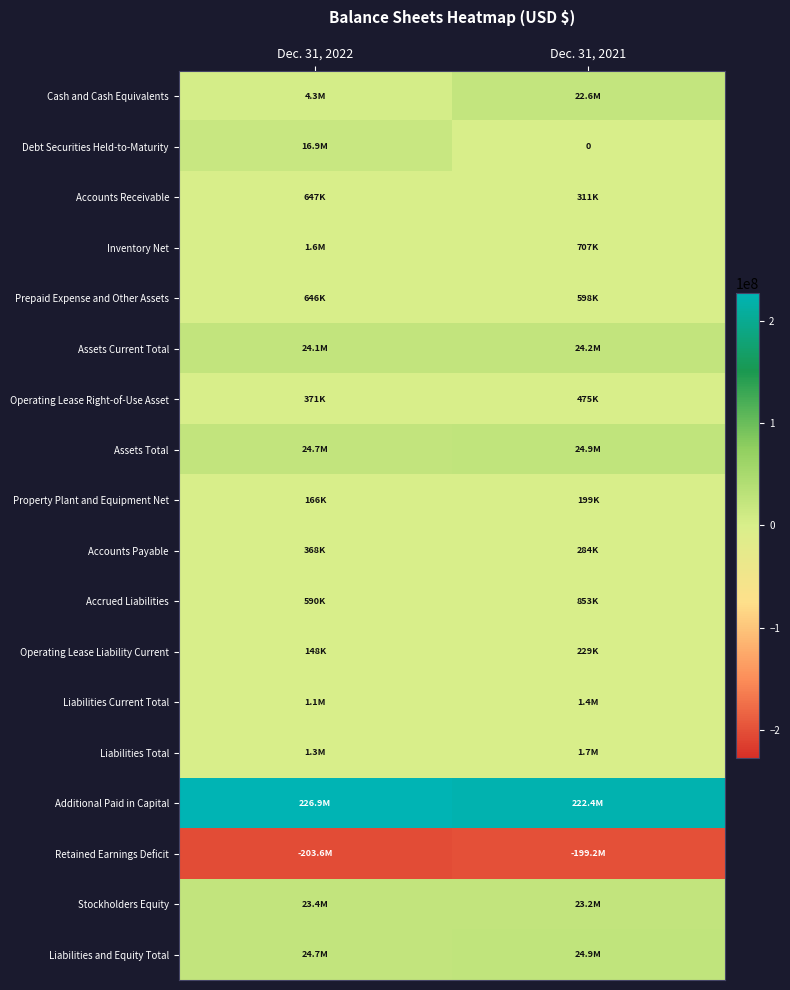

Is the value of Debt Securities Held-to-Maturity at Dec. 31, 2021 greater than the value of Operating Lease Liability Current at Dec. 31, 2022?

No